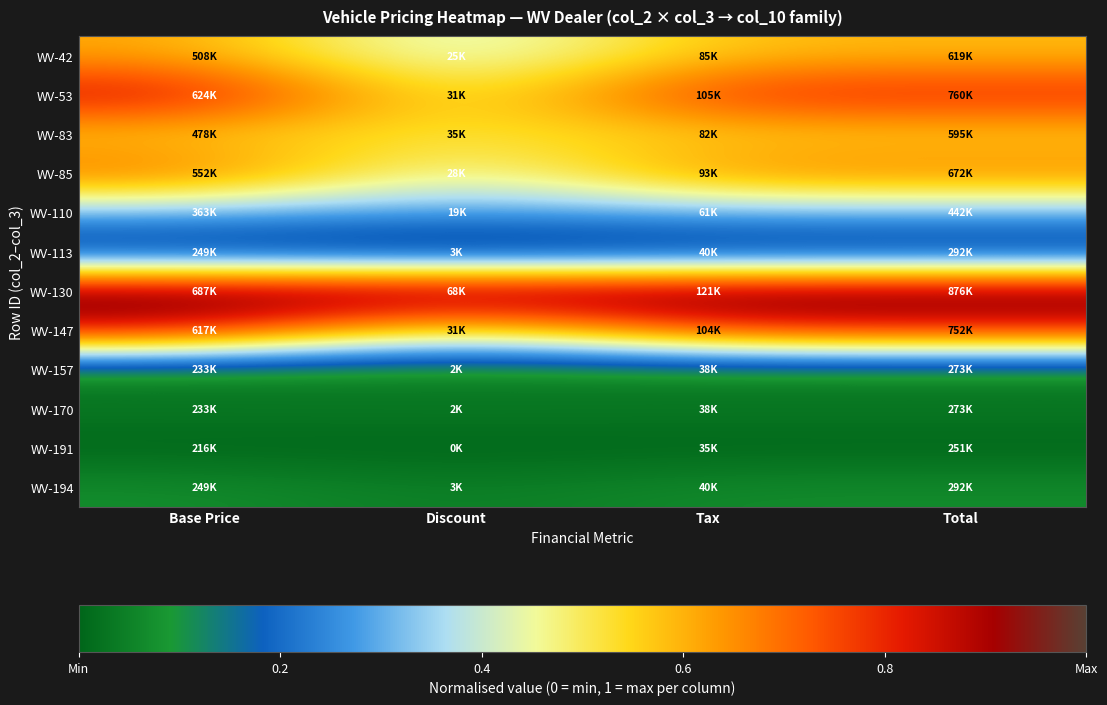

List the series in order of their peak value, highest first.

WV-130, WV-53, WV-147, WV-85, WV-42, WV-83, WV-110, WV-194, WV-113, WV-157, WV-170, WV-191